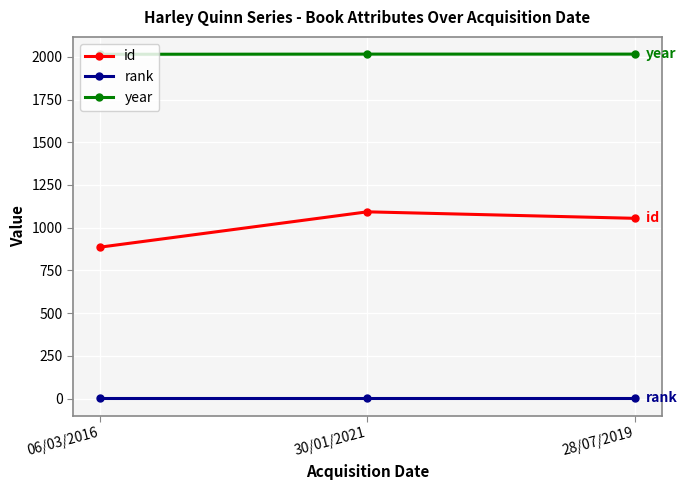

At how many categories does at least one series exceed 1354?

3